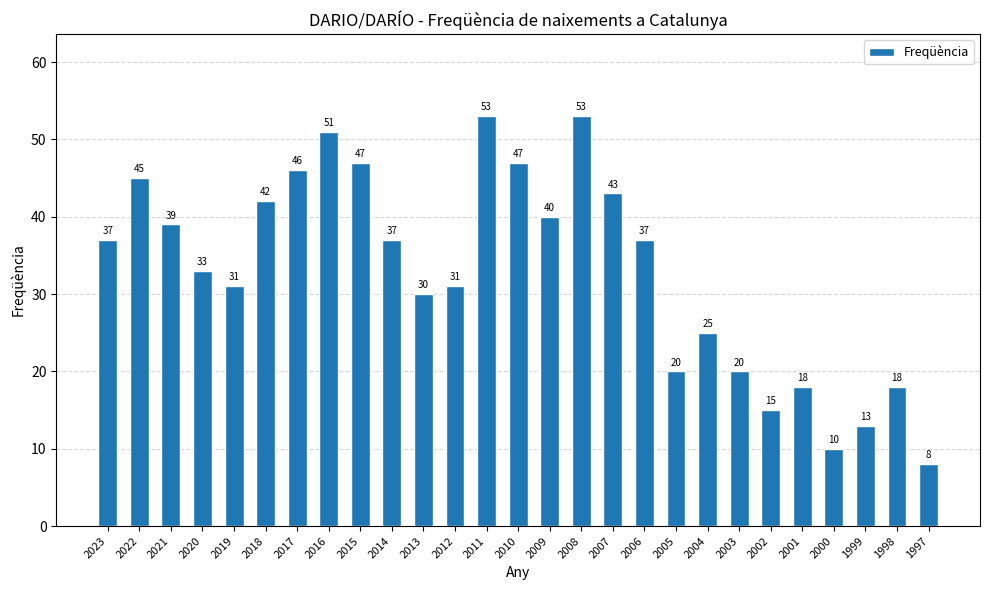

How many bars are there in total?

27